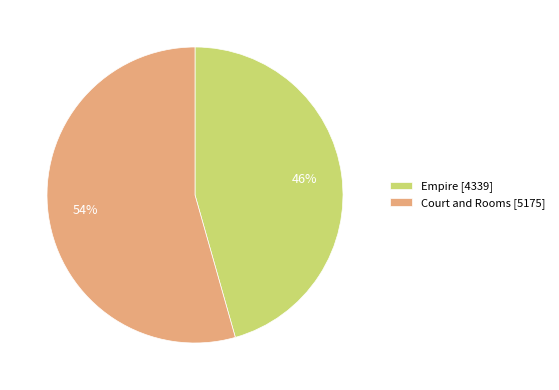

What percentage is the Court and Rooms slice, to the nearest percent?

54%